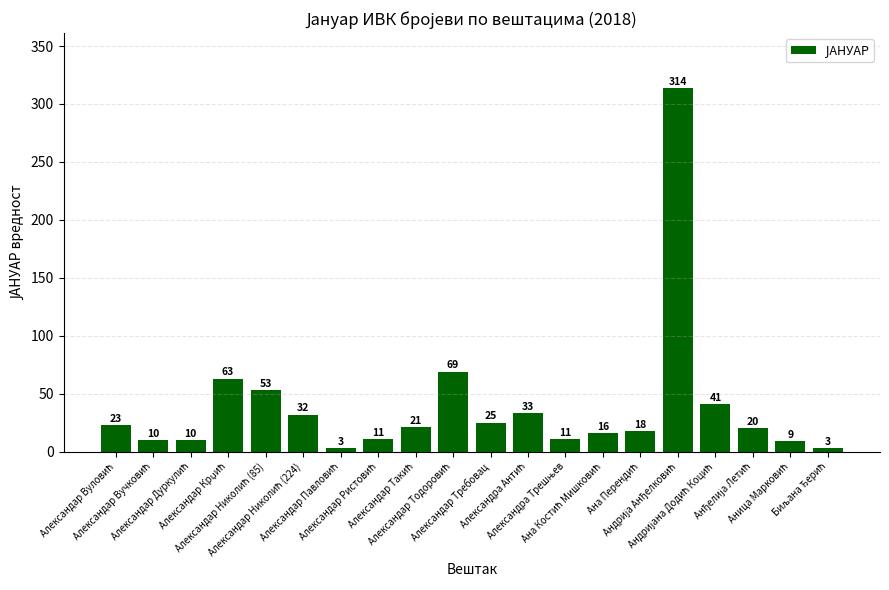

What is the value of the 5th bar from the left?

53